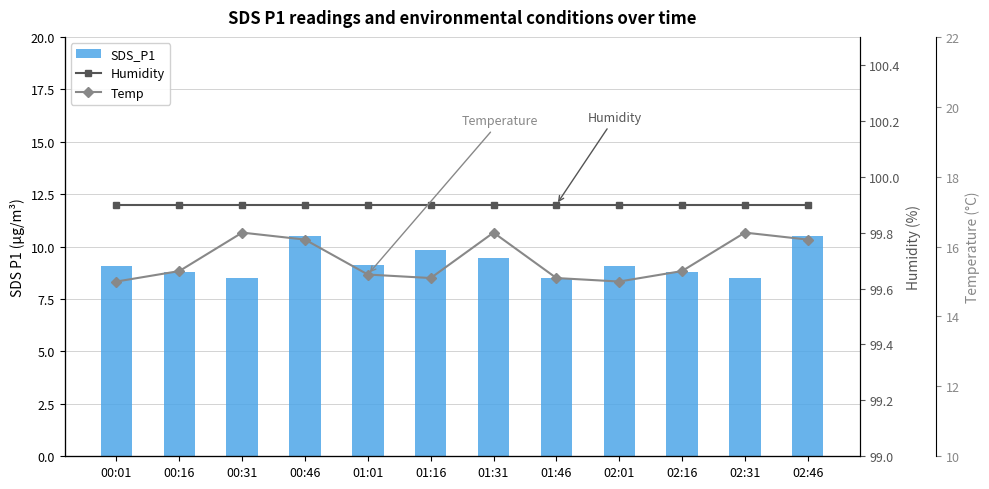

How many series are shown in this chart?

3